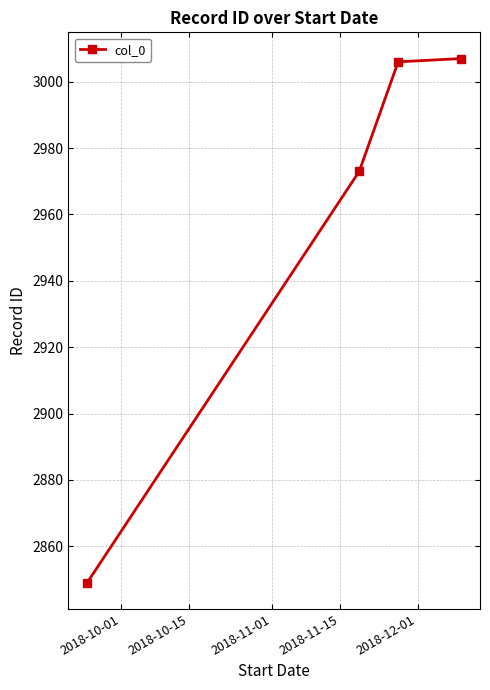

What is the difference between the maximum and minimum values?

158